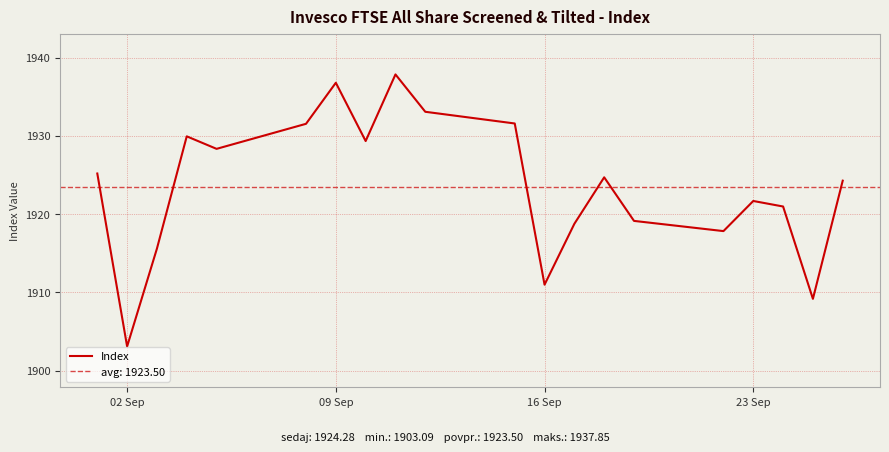

What is the highest value of the Index series?

1937.9